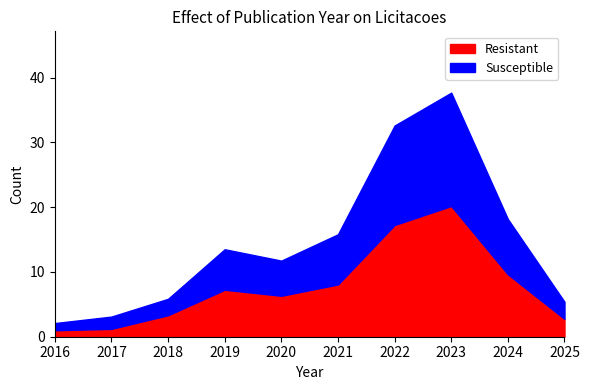

The Resistant series shows 6.3 at 2020. True or false?

True